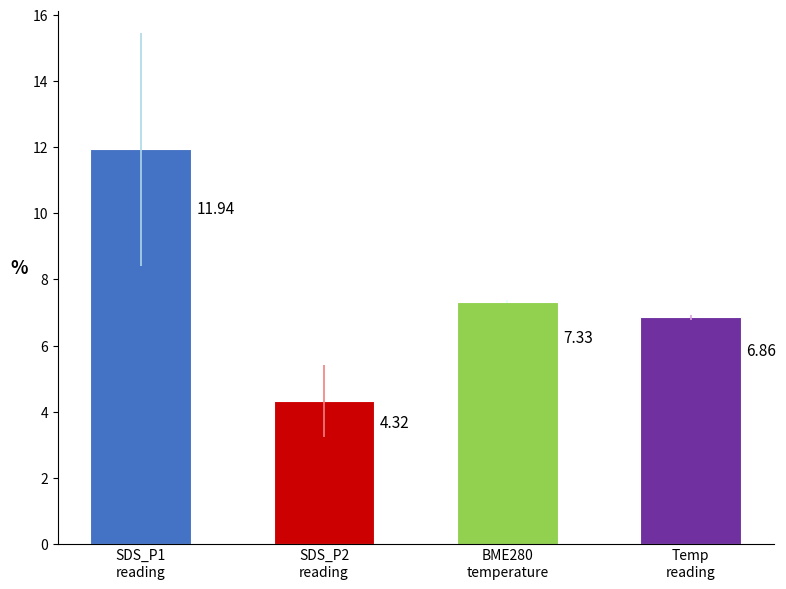

What is the sum of all values?

30.4